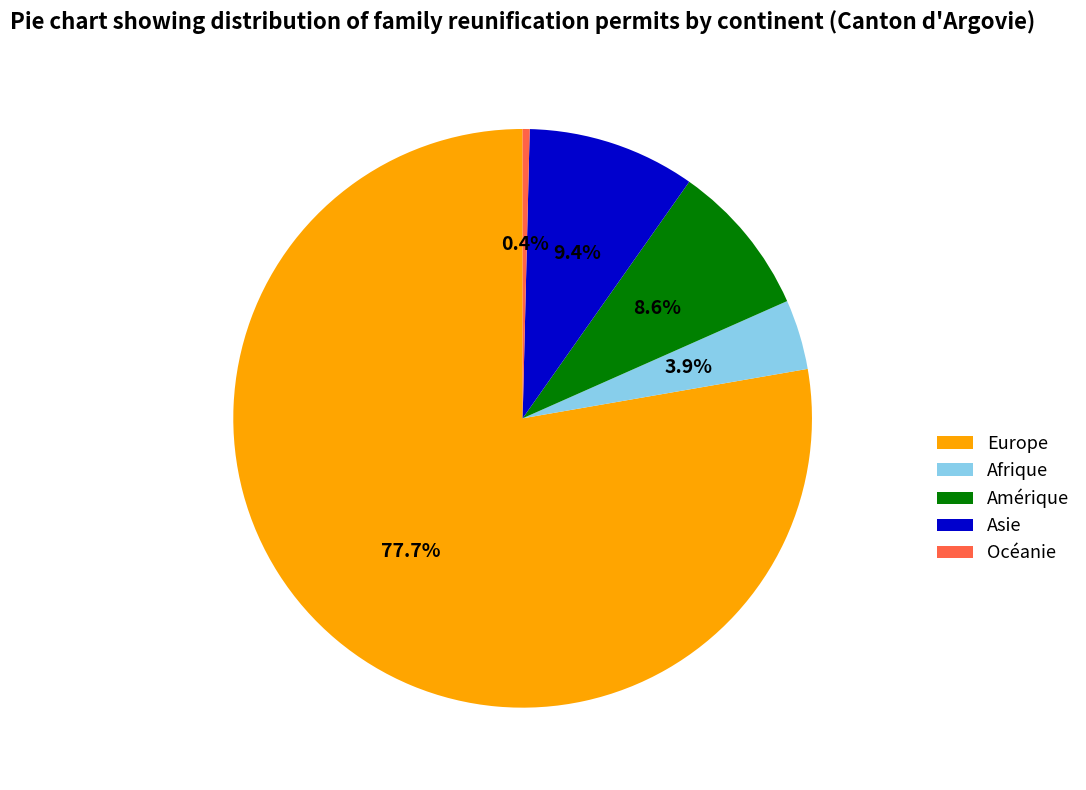

How much of the chart is everything except Amérique?

91.4%